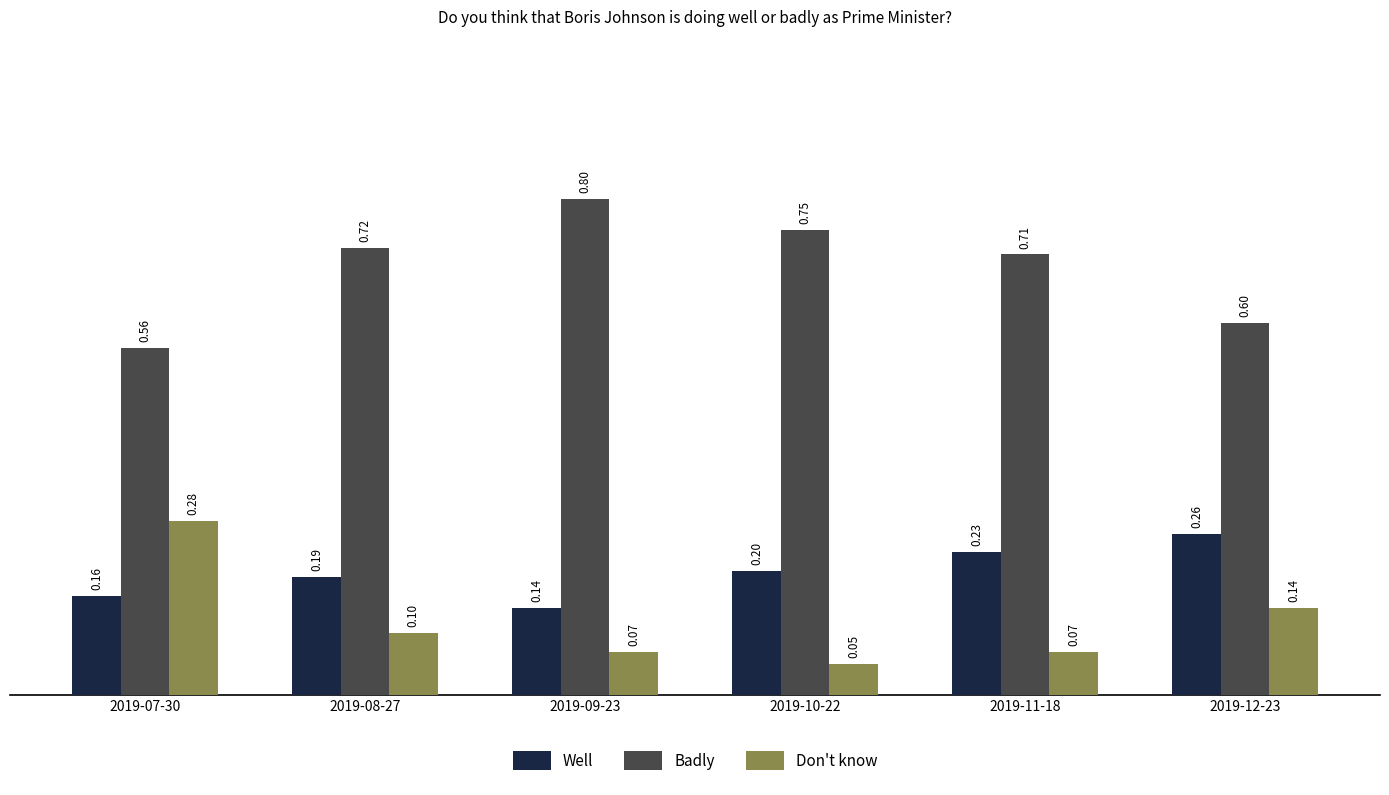

How many bars are there in each group?

3